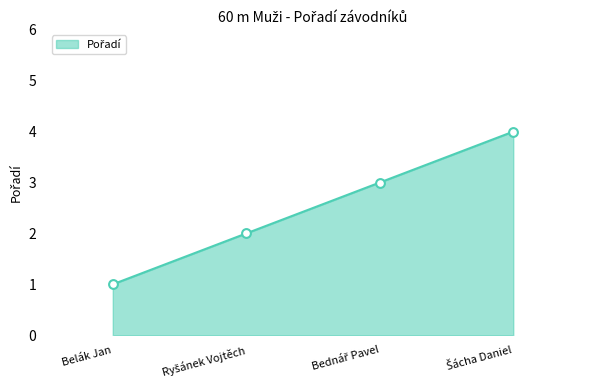

True or false: the data has more than 1 interior local peaks.

False